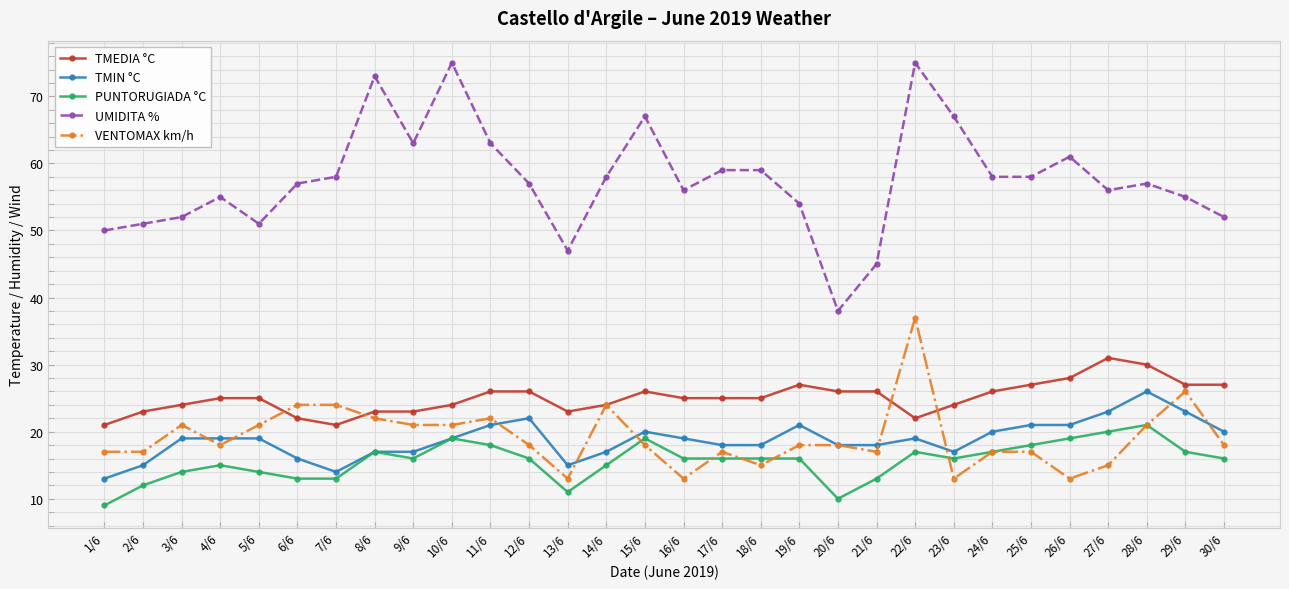

True or false: PUNTORUGIADA °C and TMEDIA °C intersect in this chart.

False